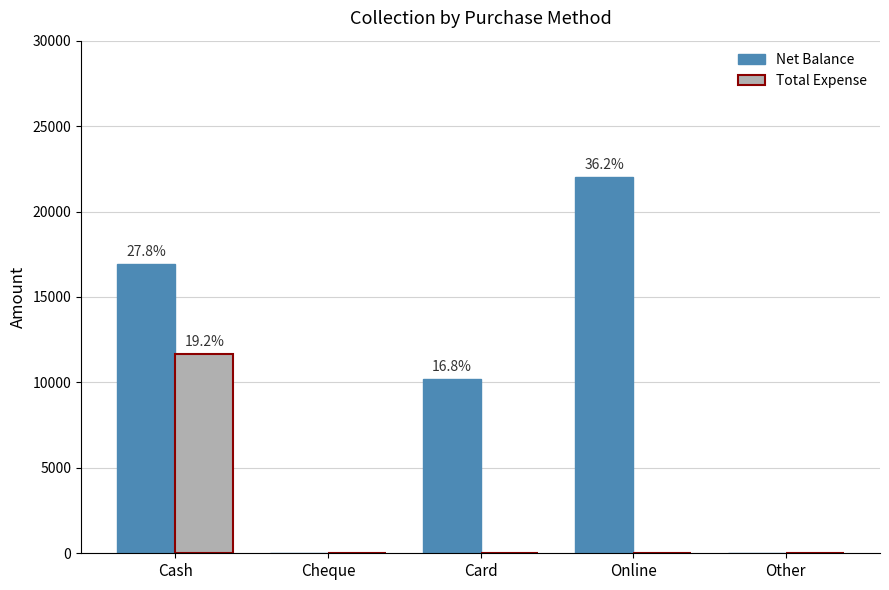

At which label does Net Balance first exceed 10200?

Cash